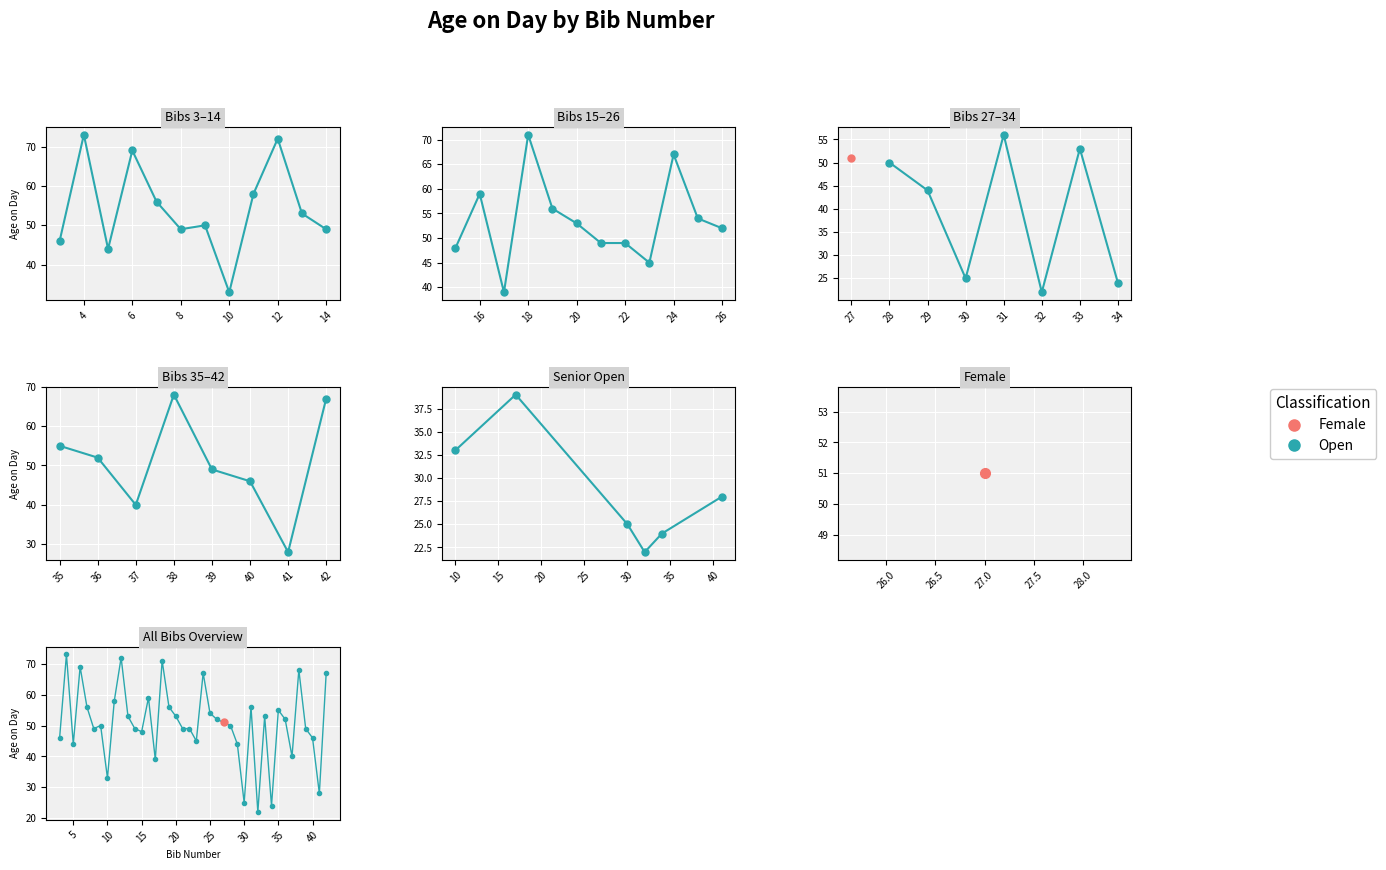

The chart shows a value of 80 at 15. True or false?

False